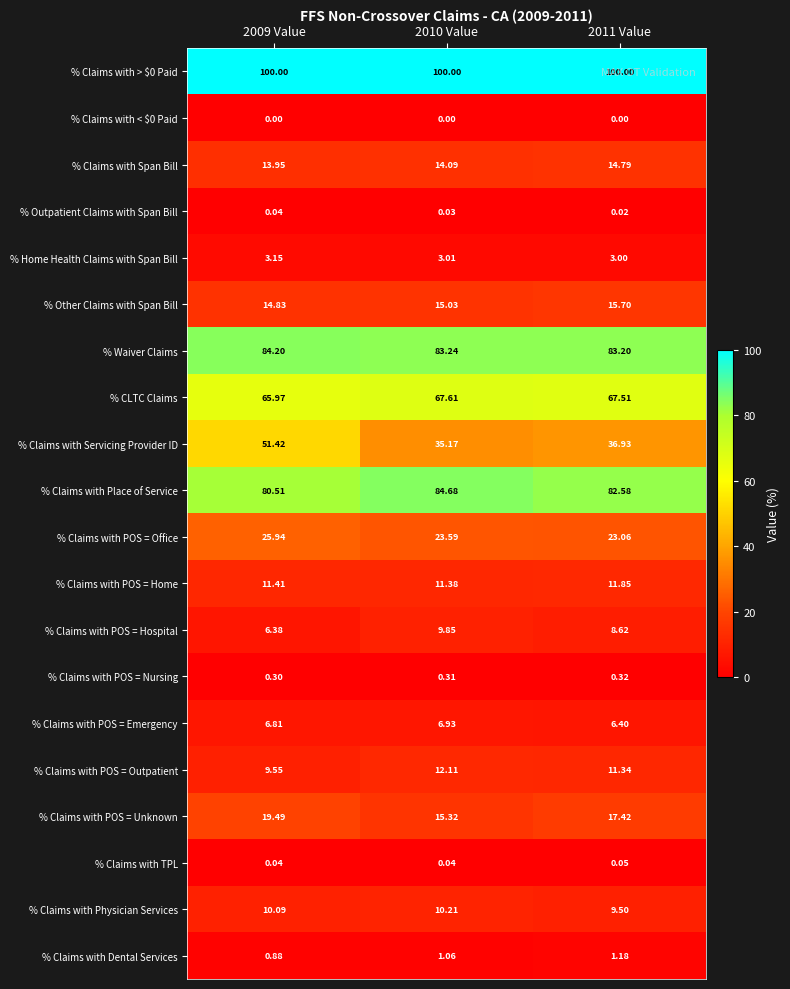

Which series changed the most between 2009 Value and 2011 Value?

% Claims with Servicing Provider ID